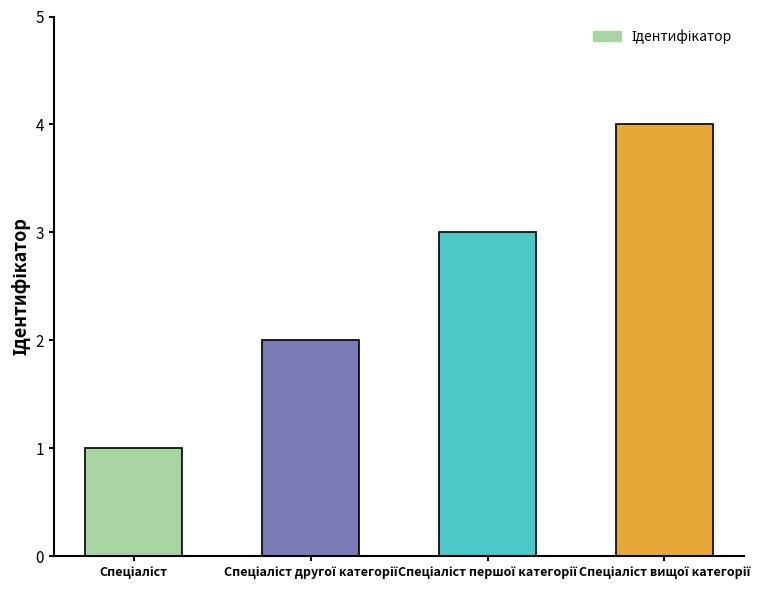

What is the sum of all values?

10